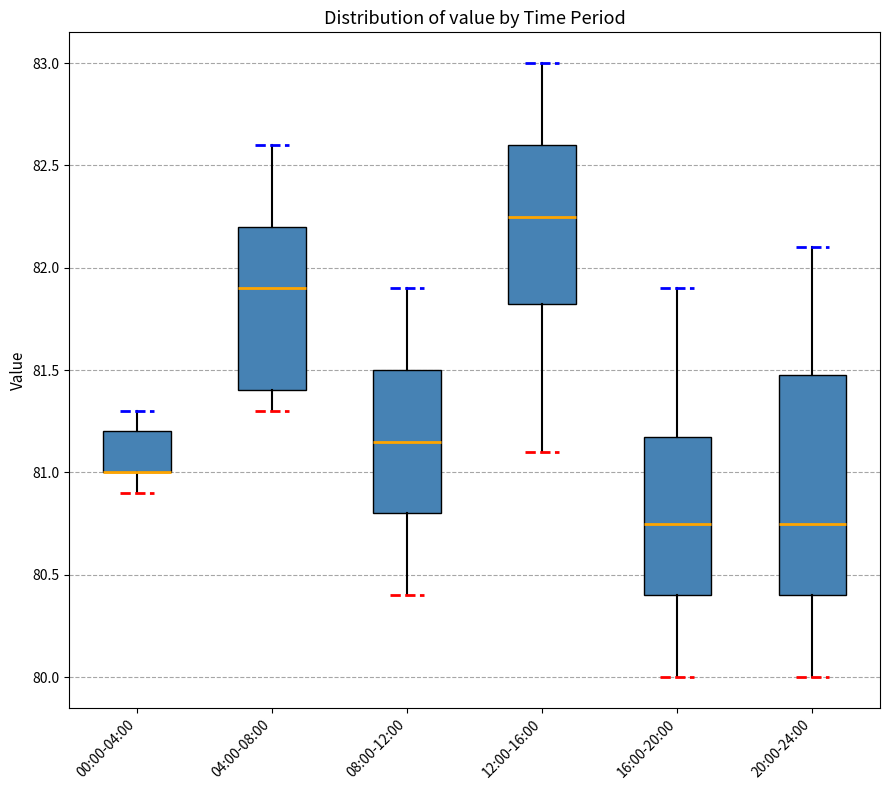

Comparing the boxes themselves (not the whiskers), which one is the tallest?

20:00-24:00